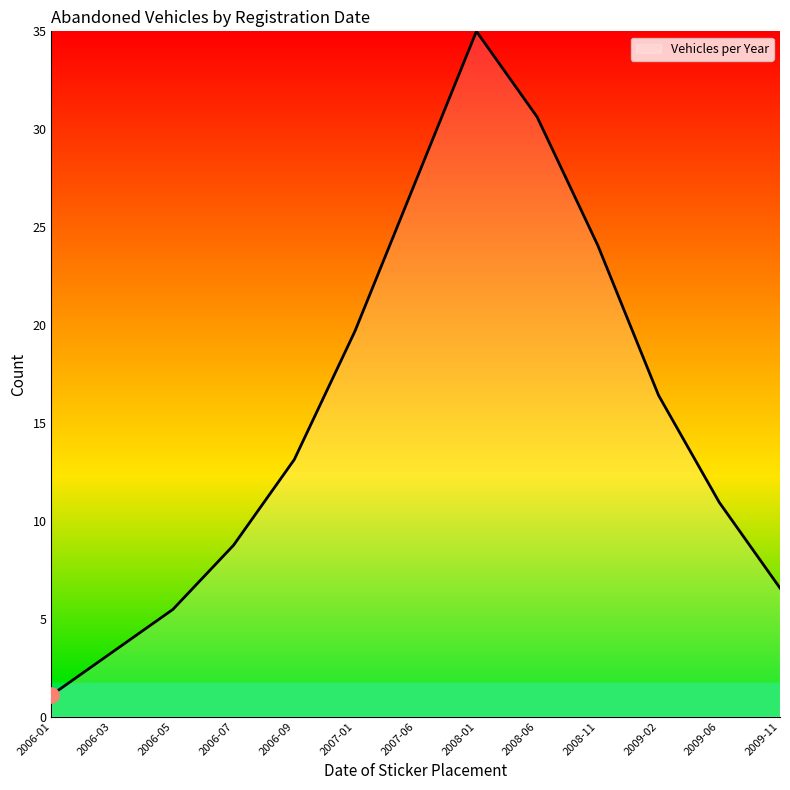

Between 2006-05 and 2006-09, which is larger?

2006-09